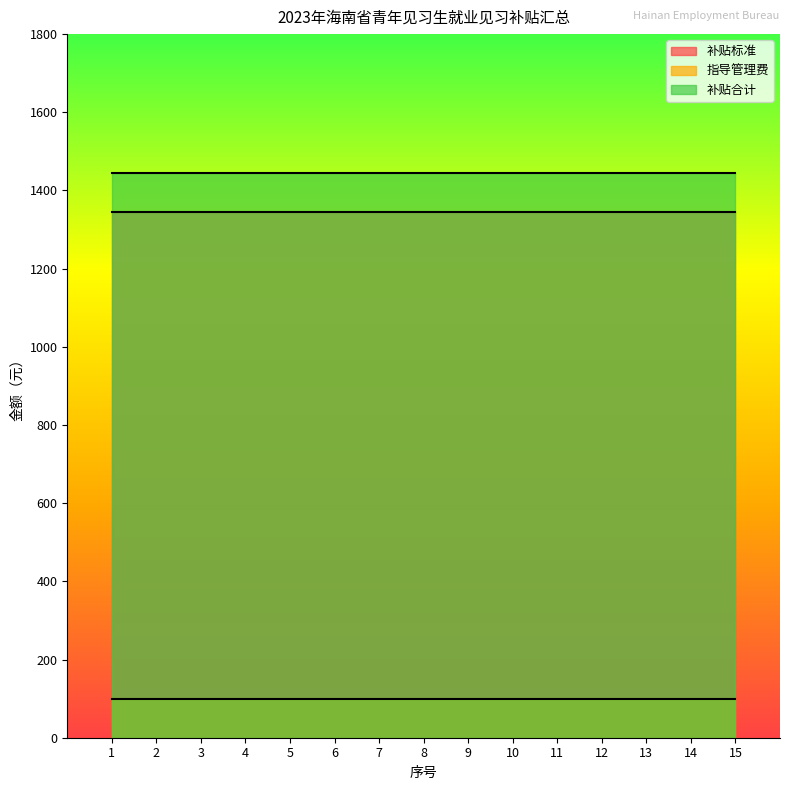

Rank the series by their maximum value, from lowest to highest.

指导管理费, 补贴标准, 补贴合计